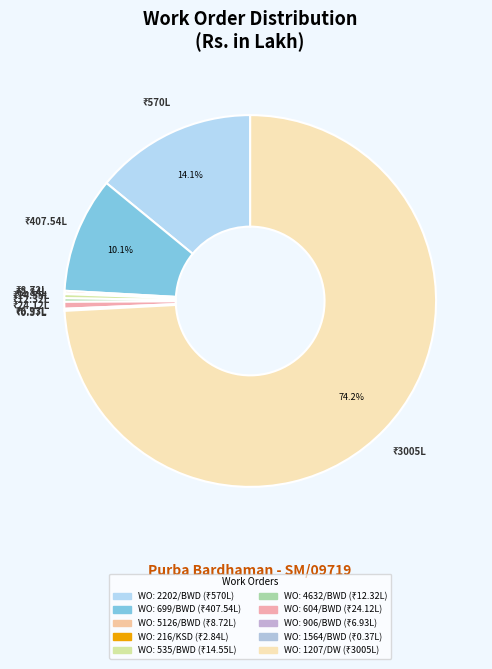

What is the smallest slice in the pie chart?

WO: 1564/BWD